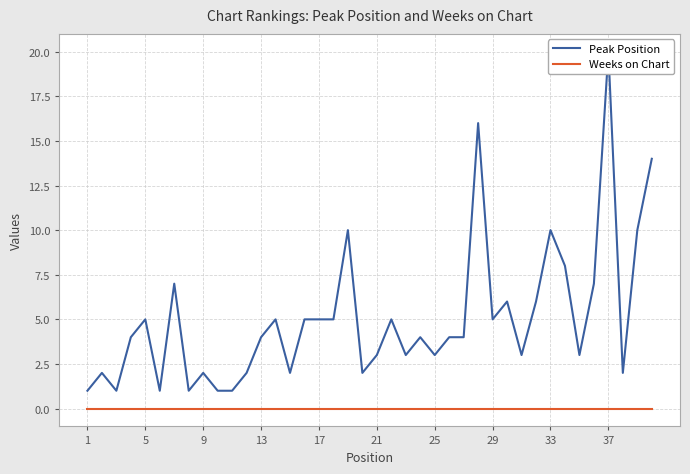

Reading left to right, extract all data points from this chart.

Peak Position: 1	2	1	4	5	1	7	1	2	1	1	2	4	5	2	5	5	5	10	2	3	5	3	4	3	4	4	16	5	6	3	6	10	8	3	7	20	2	10	14
Weeks on Chart: 0	0	0	0	0	0	0	0	0	0	0	0	0	0	0	0	0	0	0	0	0	0	0	0	0	0	0	0	0	0	0	0	0	0	0	0	0	0	0	0